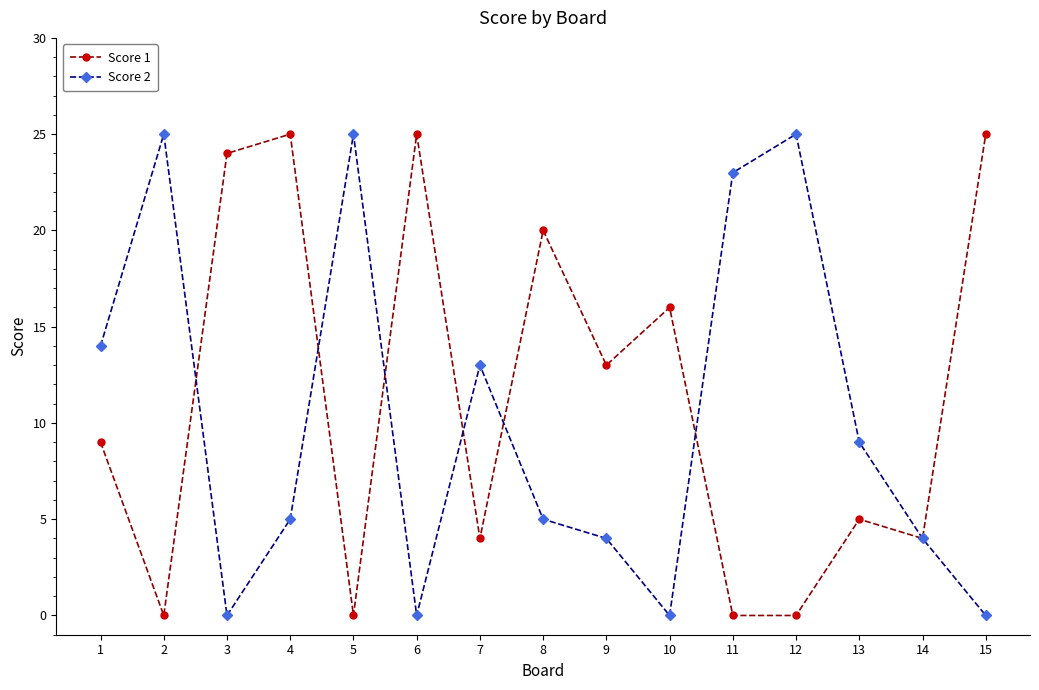

What is the value of the Score 1 point at the 9th from the left?

13